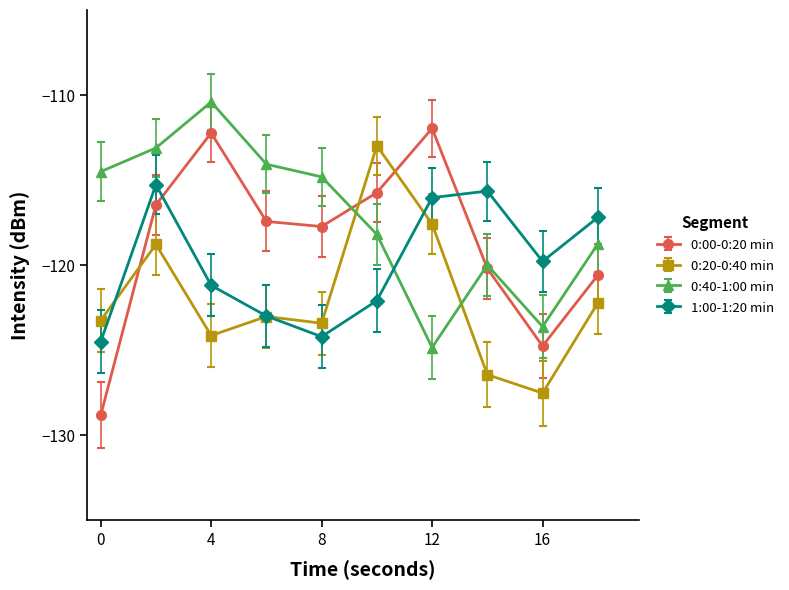

What is the value of the 0:20-0:40 min point at the 6th from the left?

-113.0